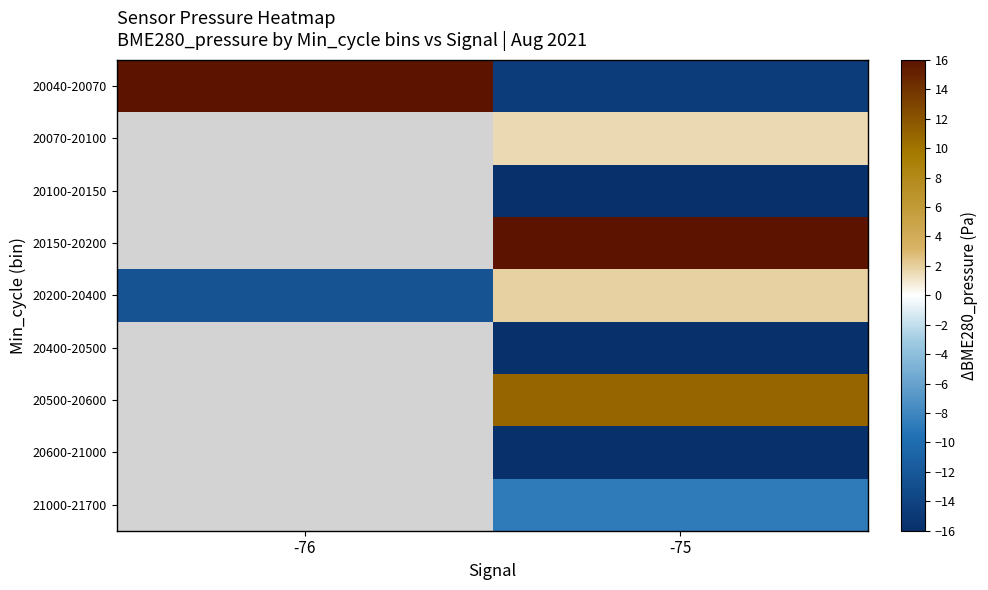

The 20500-20600 series shows 10.9 at -75. True or false?

True